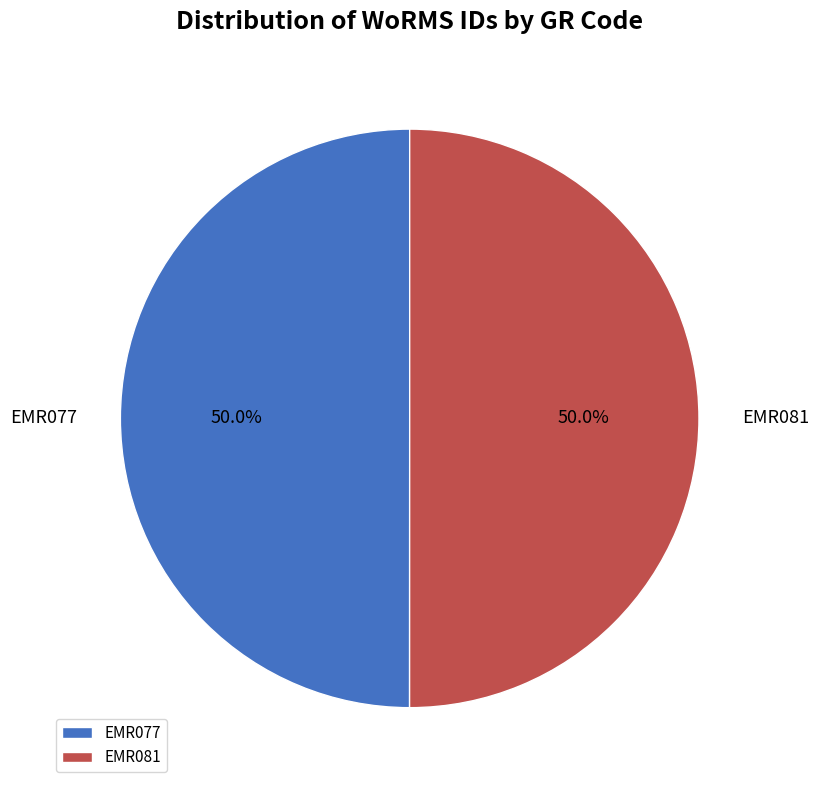

What percentage is the EMR081 slice, to the nearest percent?

50%